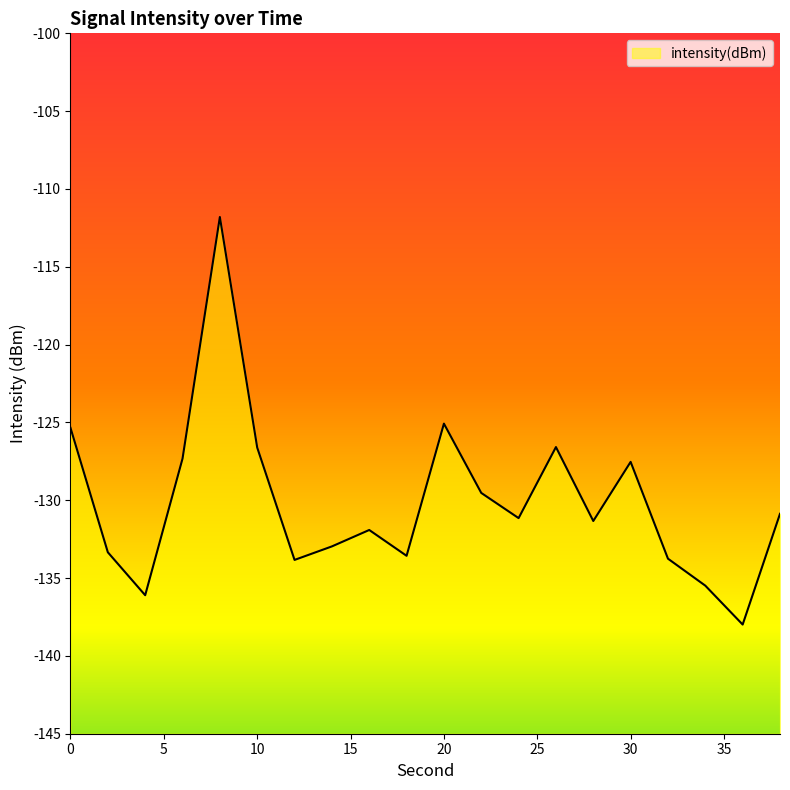

At which category does the data reach its first local valley?

4